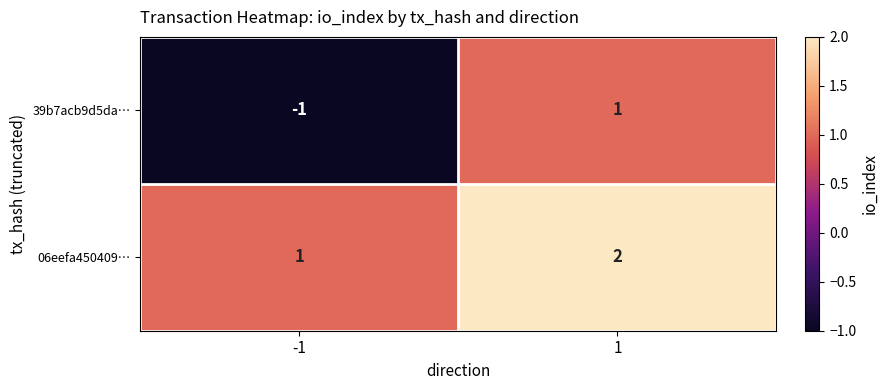

Reading right to left, list all the values displayed in this chart.

39b7acb9d5da…: 1	-1
06eefa450409…: 2	1